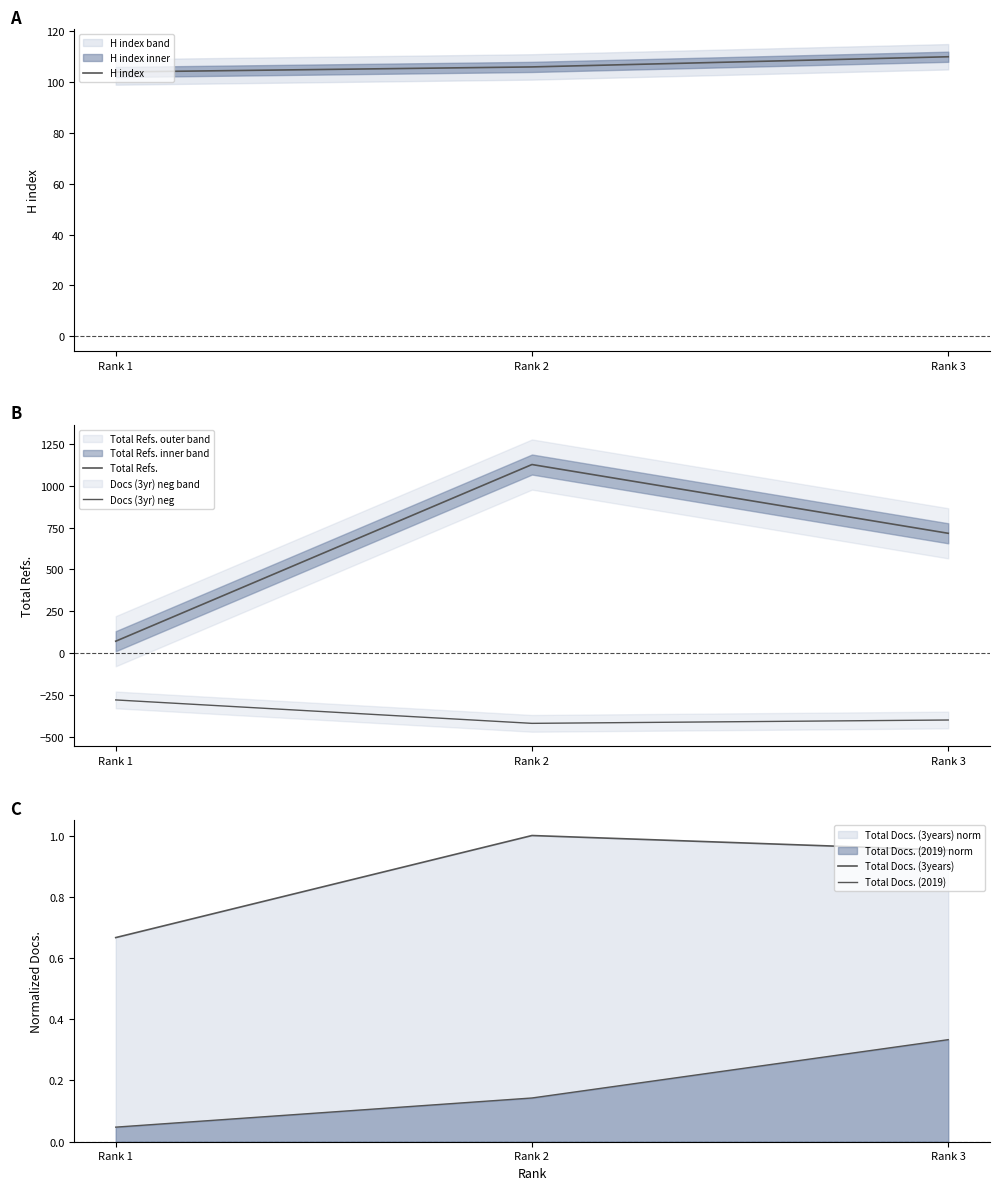

What is the smallest value displayed?

-420.0